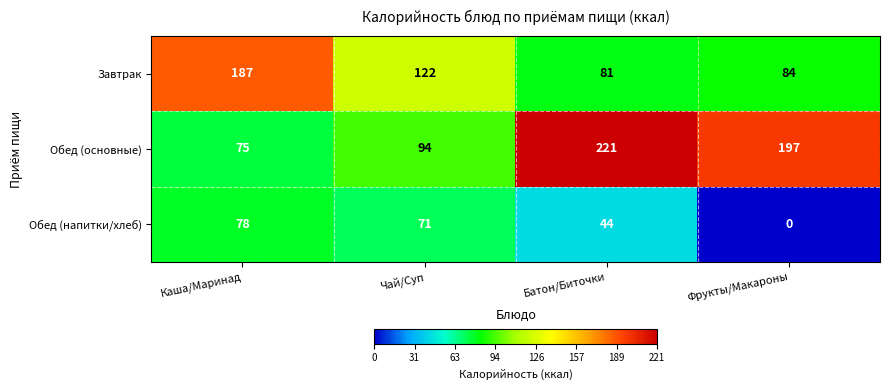

How many series are shown in this chart?

3